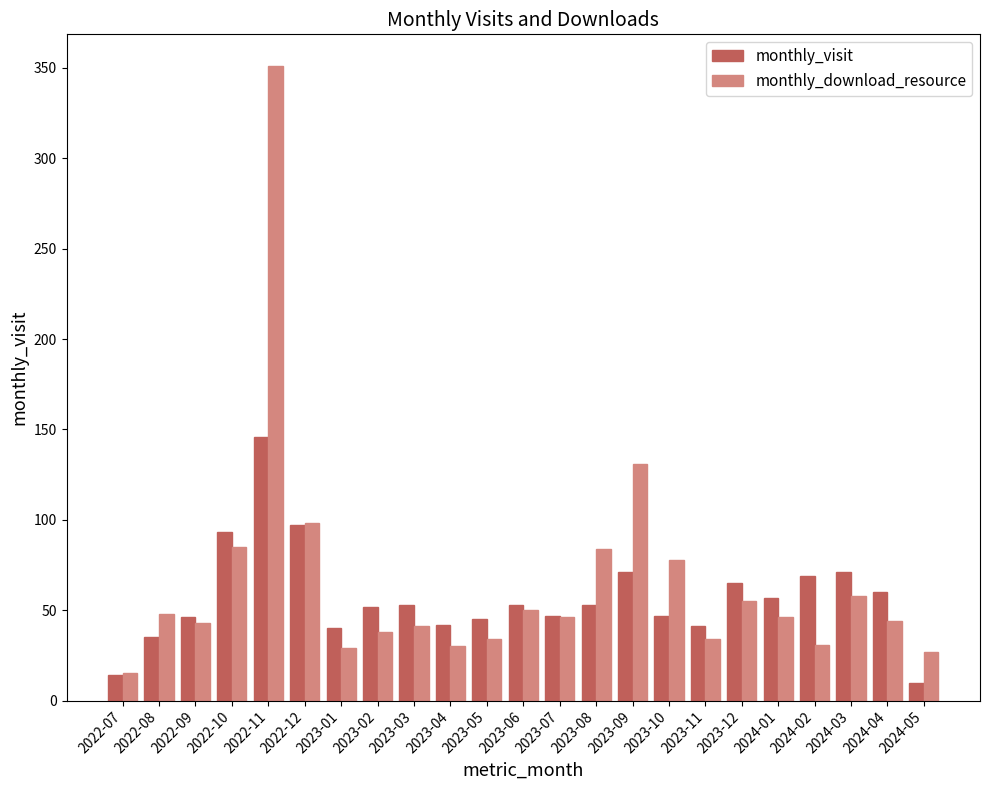

What is the maximum value for monthly_download_resource?

351